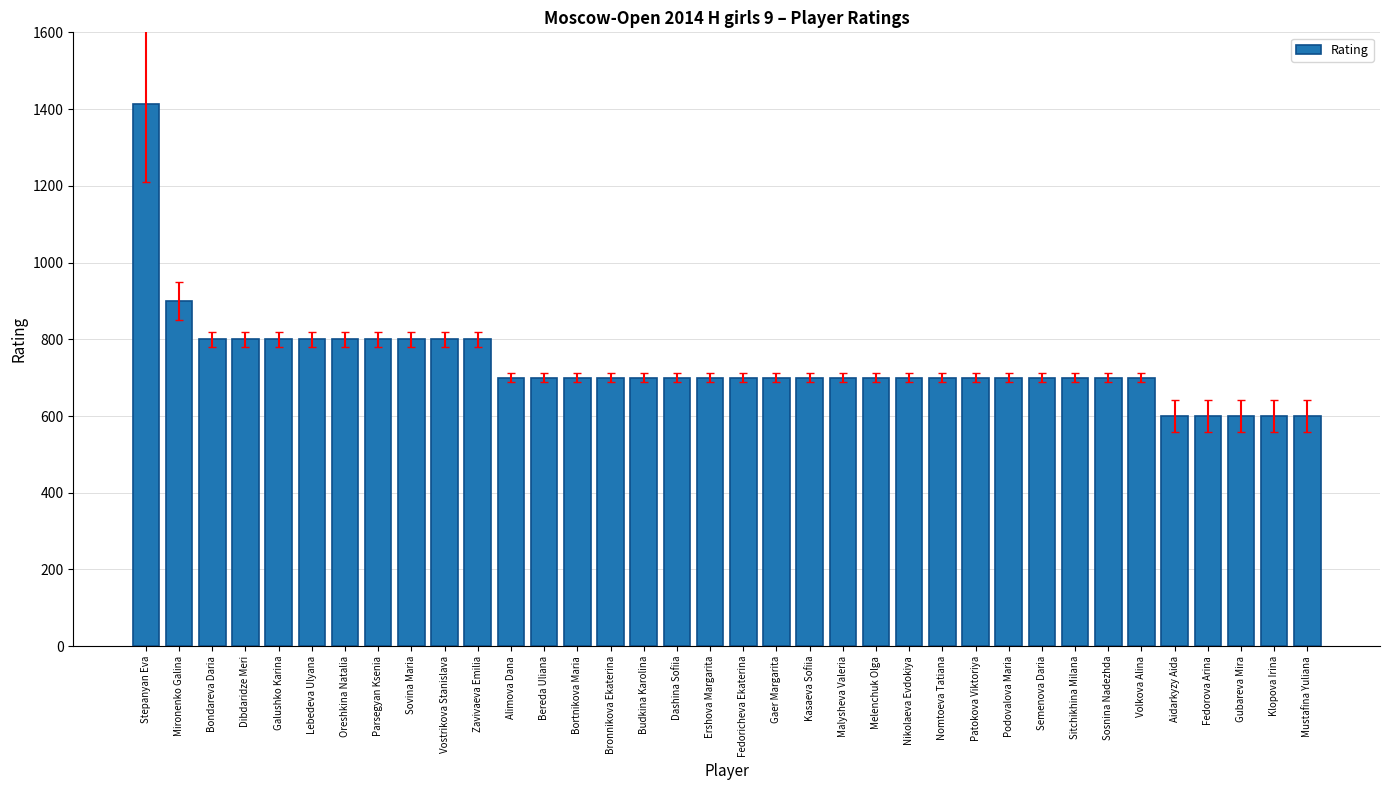

At which label is the value closest to 1006?

Mironenko Galina